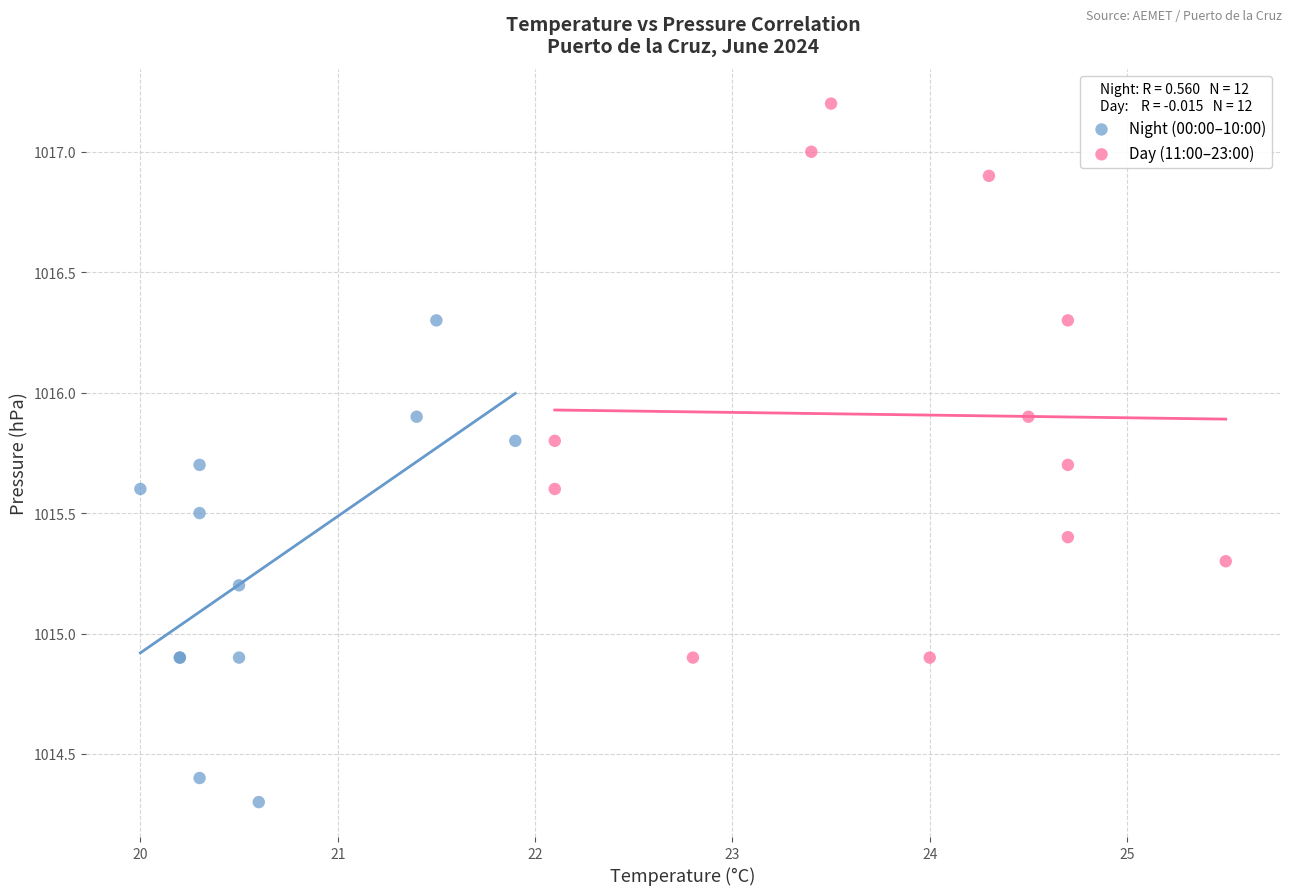

Which series has the largest Y range (max minus min)?

Day (11:00–23:00)